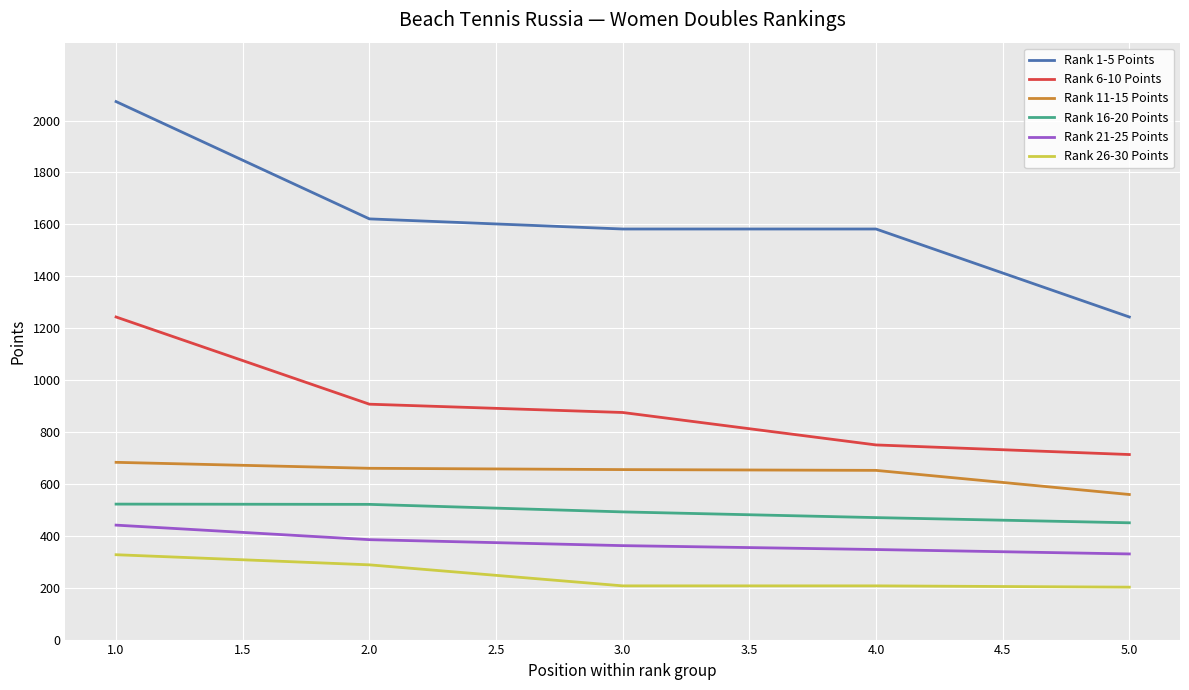

True or false: Rank 6-10 Points and Rank 11-15 Points cross at least once.

False